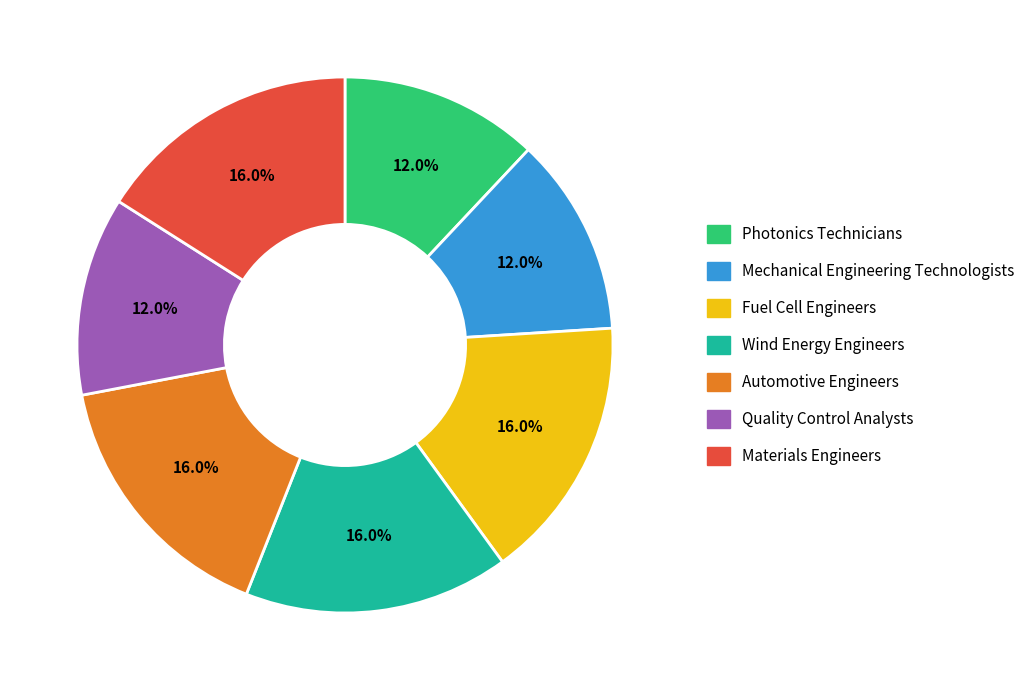

How many slices are in this pie chart?

7